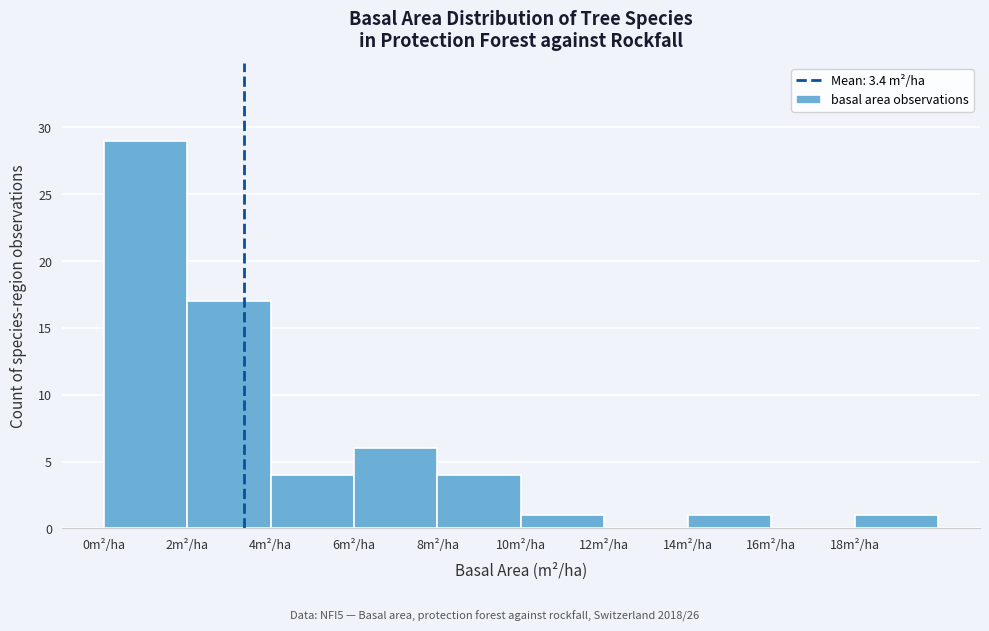

What is the height of the bar covering 8 to 10 on the x-axis? The values are not printed on the chart, so give them approximately, as read against the axis.

4